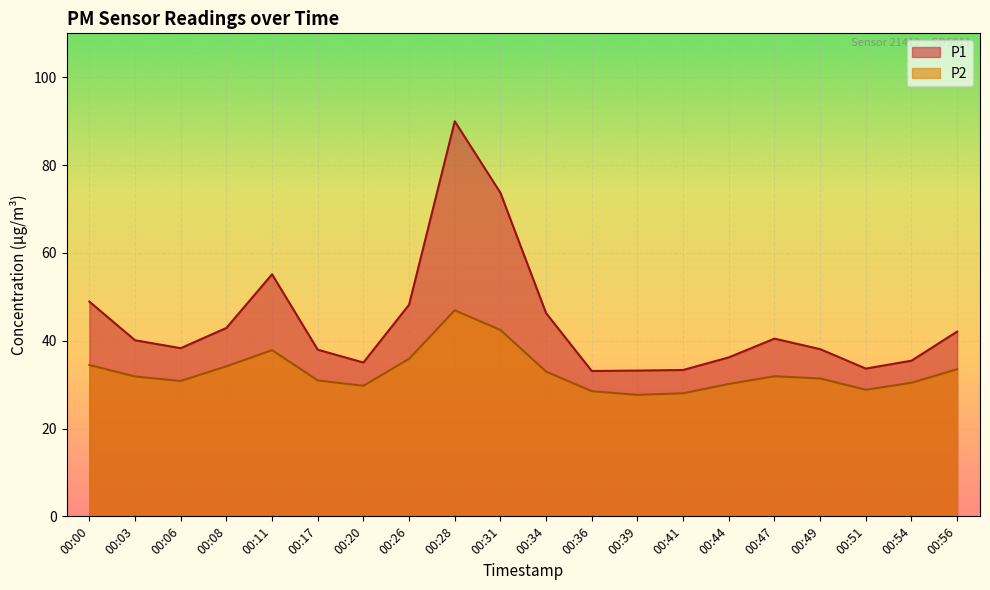

True or false: P1 has more than 2 interior local peaks.

True